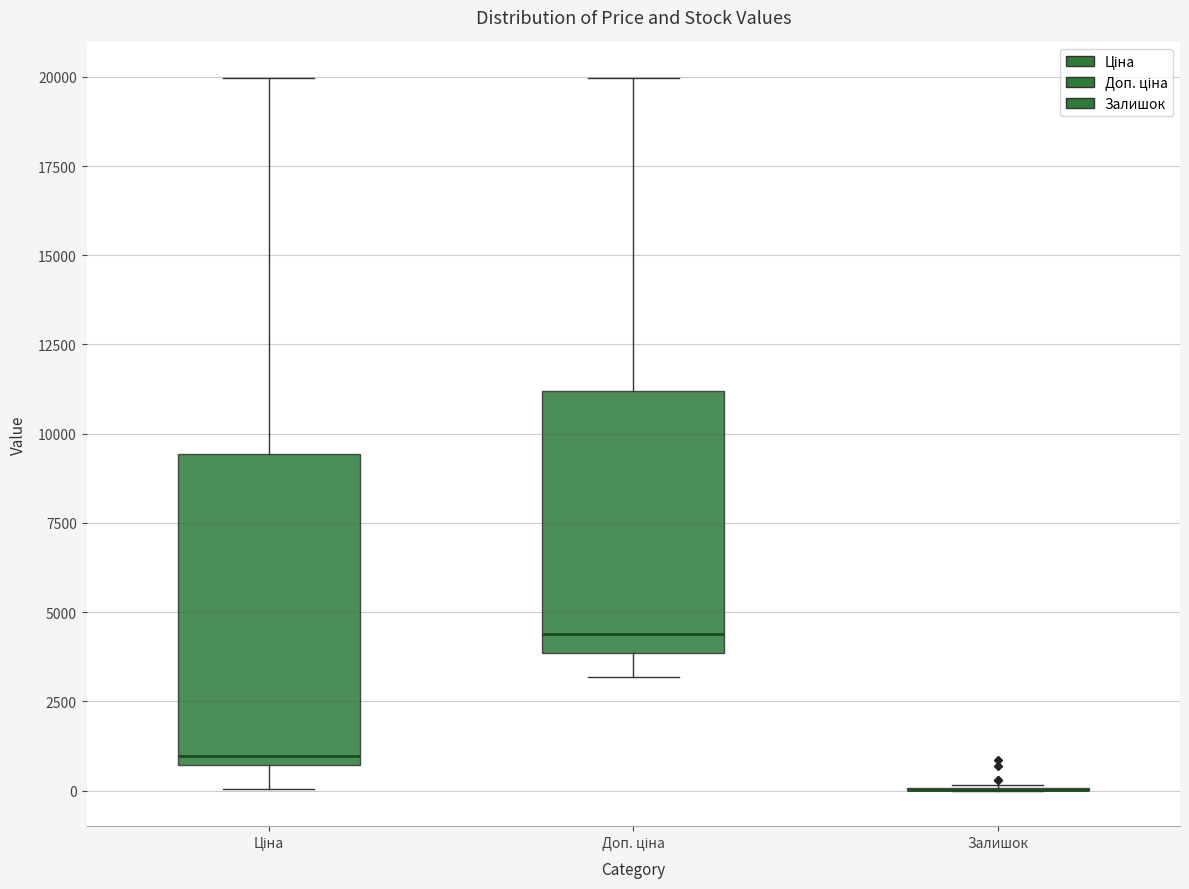

Reading left to right, transcribe this box plot: for each box, give where its median line is, the range the box spans, and where its two whiskers end, as read against the y-axis. The values are not printed on the chart, so give them approximately, as read against the axis.

Ціна: median 1000, box 500 to 9500, whiskers 0 to 20000
Доп. ціна: median 4500, box 4000 to 11000, whiskers 3000 to 20000
Залишок: box collapsed to a line at 0, whiskers 0 to 0